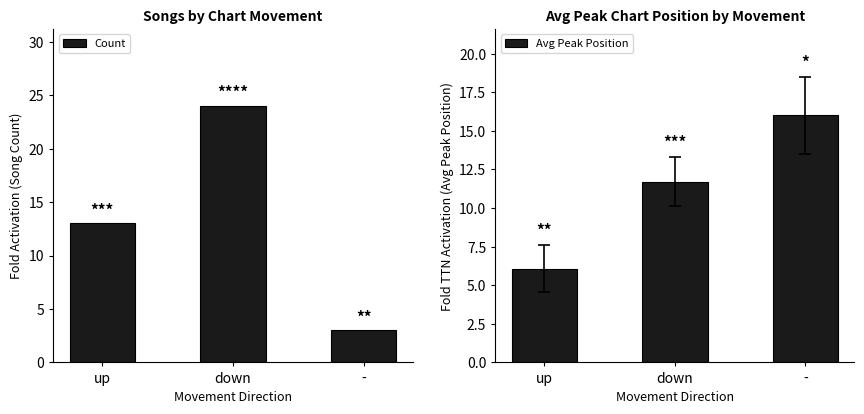

The Avg Peak Position series shows 6.1 at up. True or false?

True